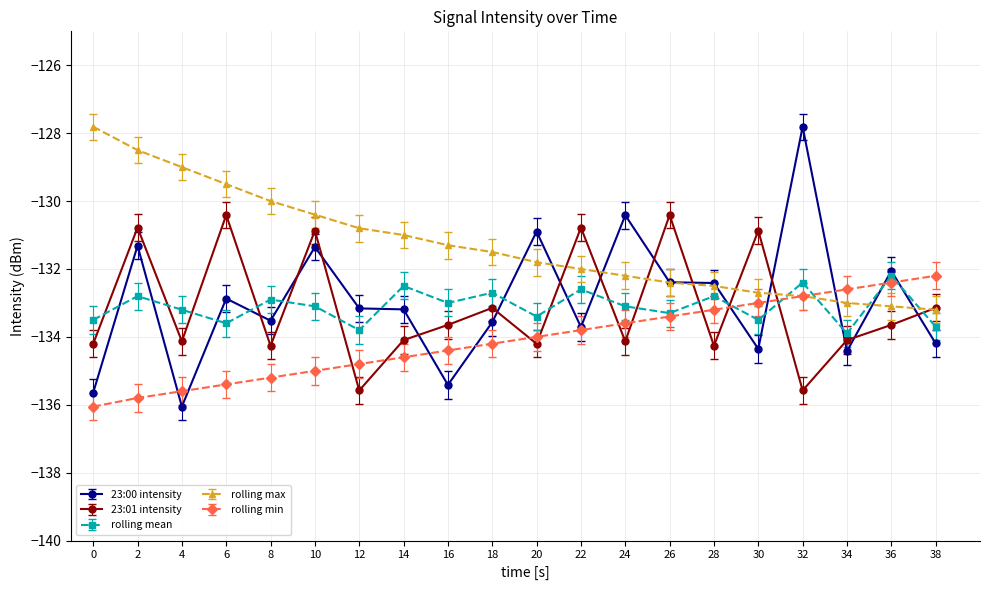

Which series has the largest range (max minus min)?

23:00 intensity